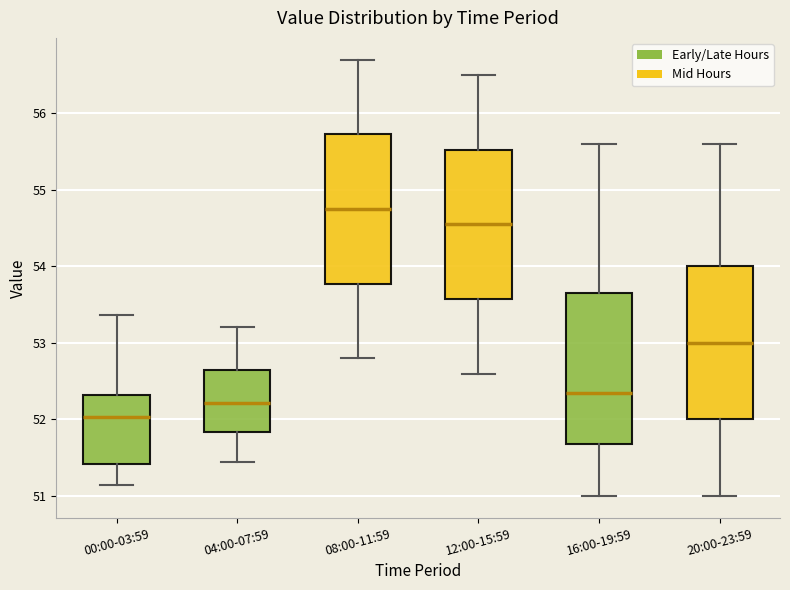

Which box has the highest median line?

08:00-11:59